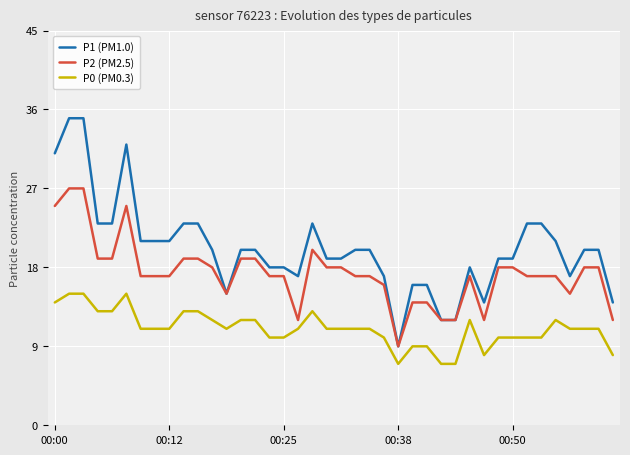

Which series has the widest spread of values?

P1 (PM1.0)